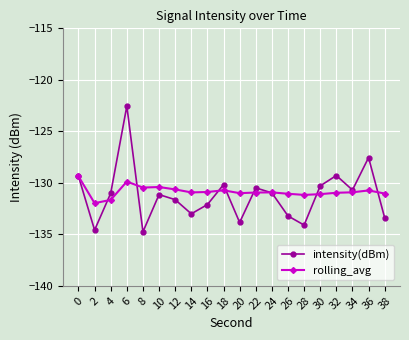

At which category is the sum across all series the highest?

6